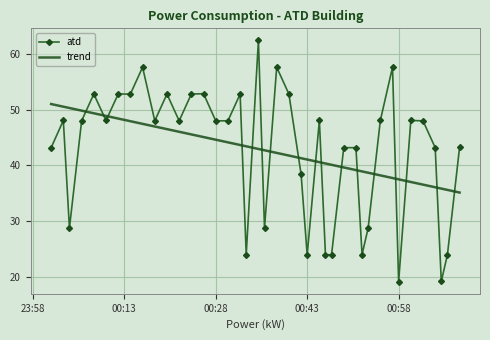

What is the difference between the maximum and minimum values in the trend series?

15.9